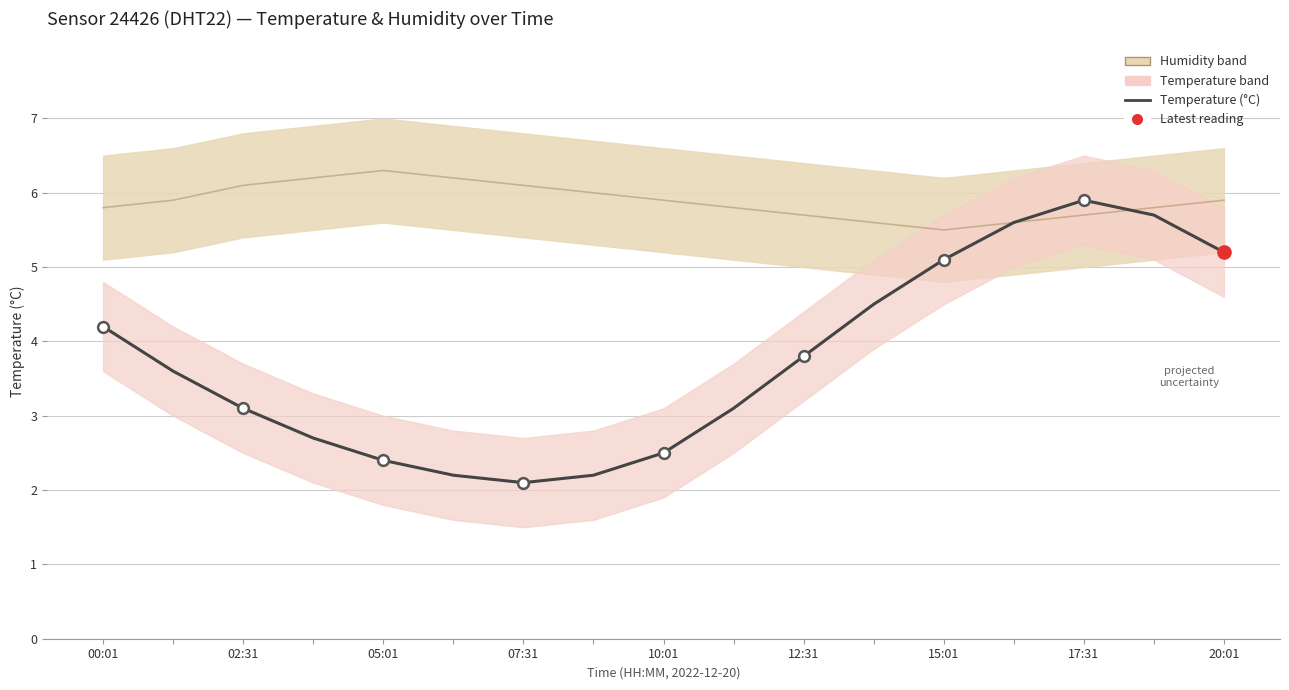

Which series reaches the minimum Y coordinate?

temperature (°C)